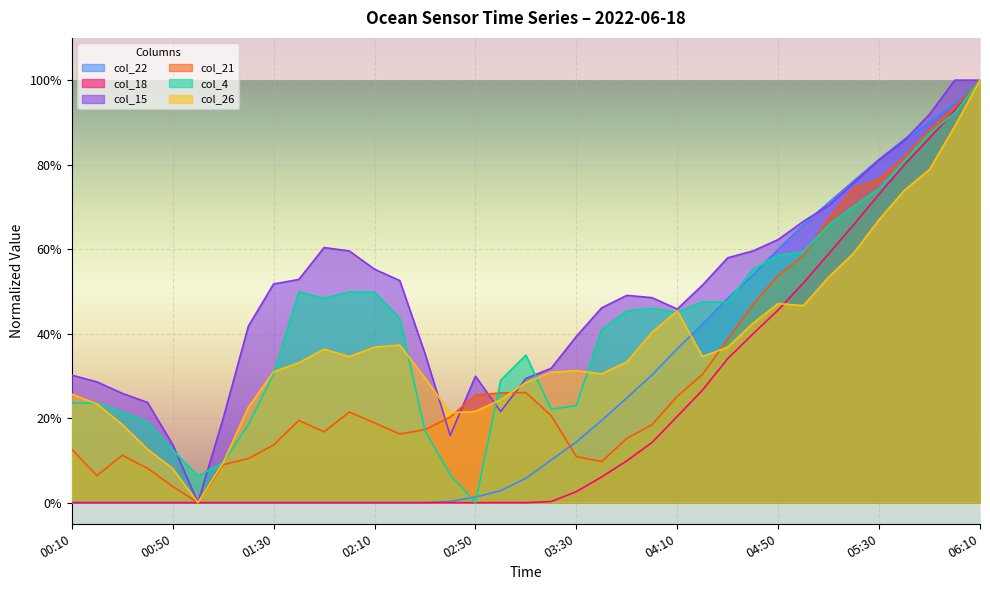

Where is the first local minimum for col_21?

00:20